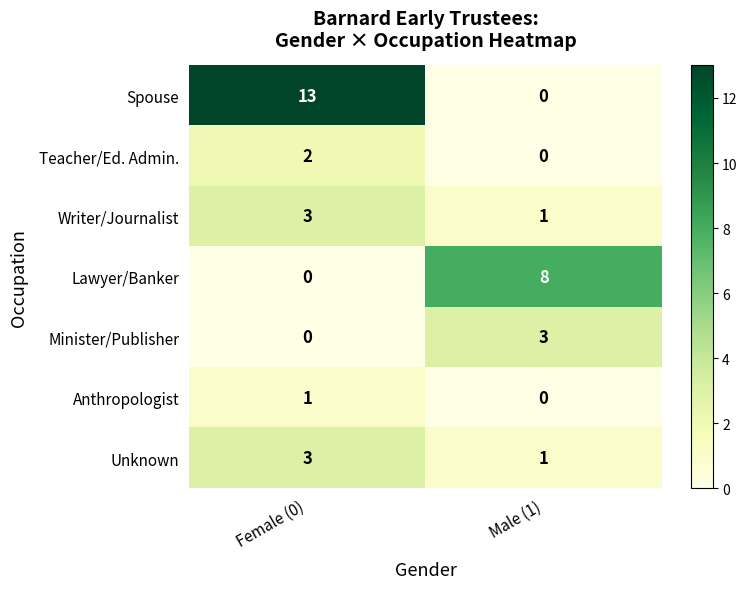

What is the difference between the Lawyer/Banker values at Female (0) and Male (1)?

8